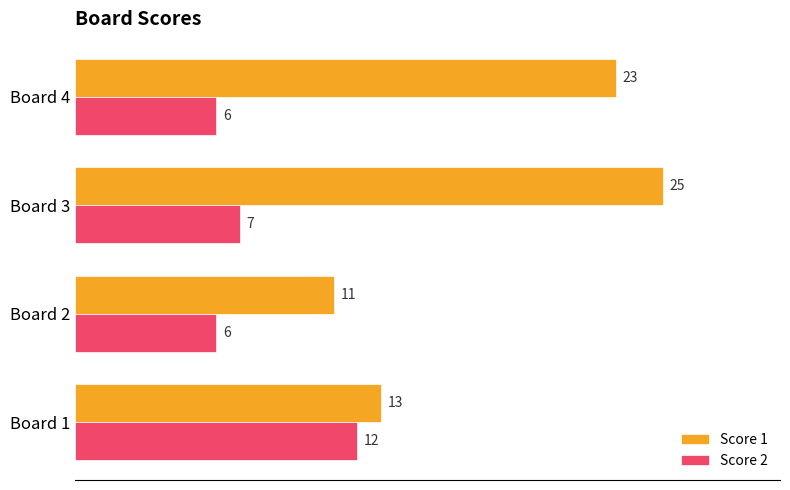

What is the highest value of the Score 1 series?

25